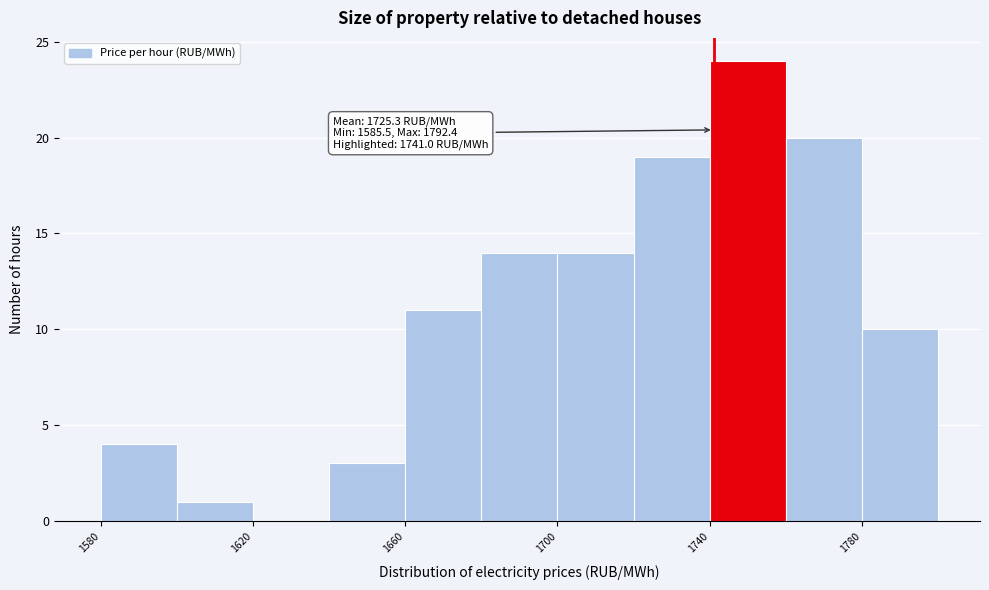

Which range on the x-axis has the tallest bar?

1740 to 1760